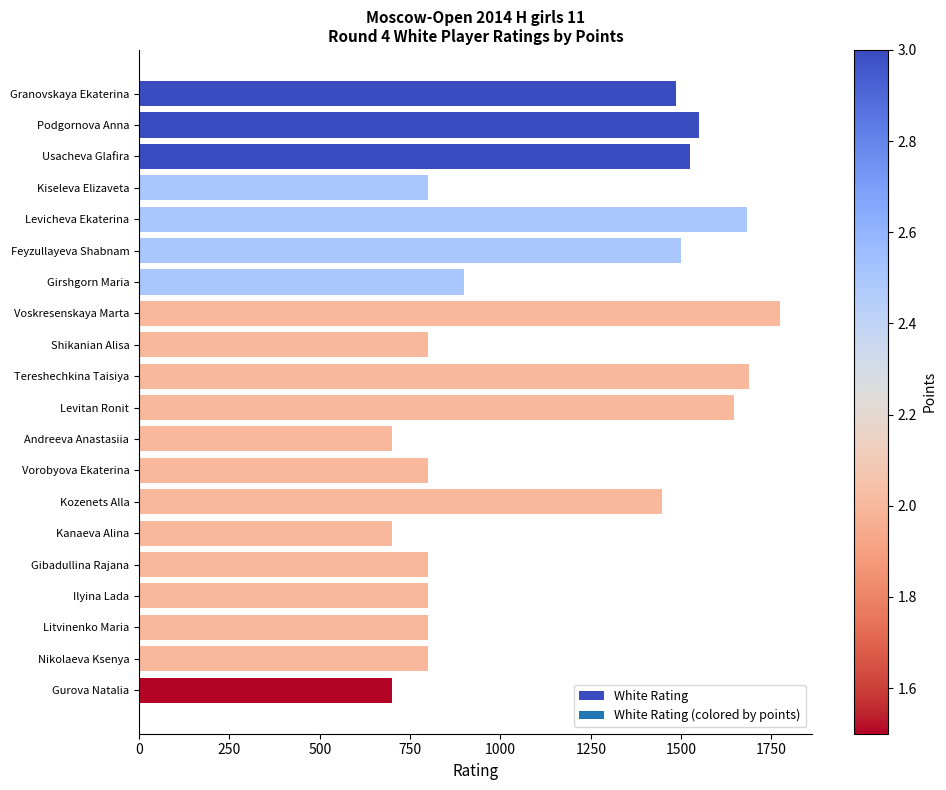

What is the sum of the values at Gurova Natalia and Levitan Ronit?

2345